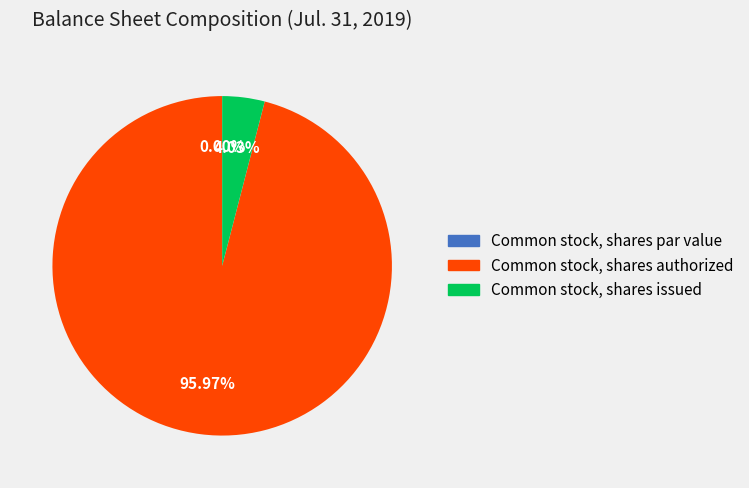

How much of the chart is everything except Common stock, shares authorized?

4.0%